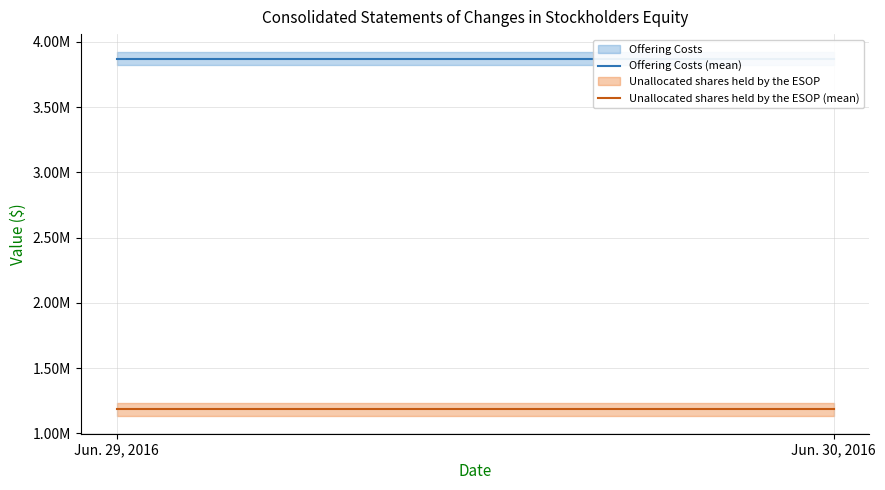

What is the sum of all Offering Costs (mean) values?

7740000